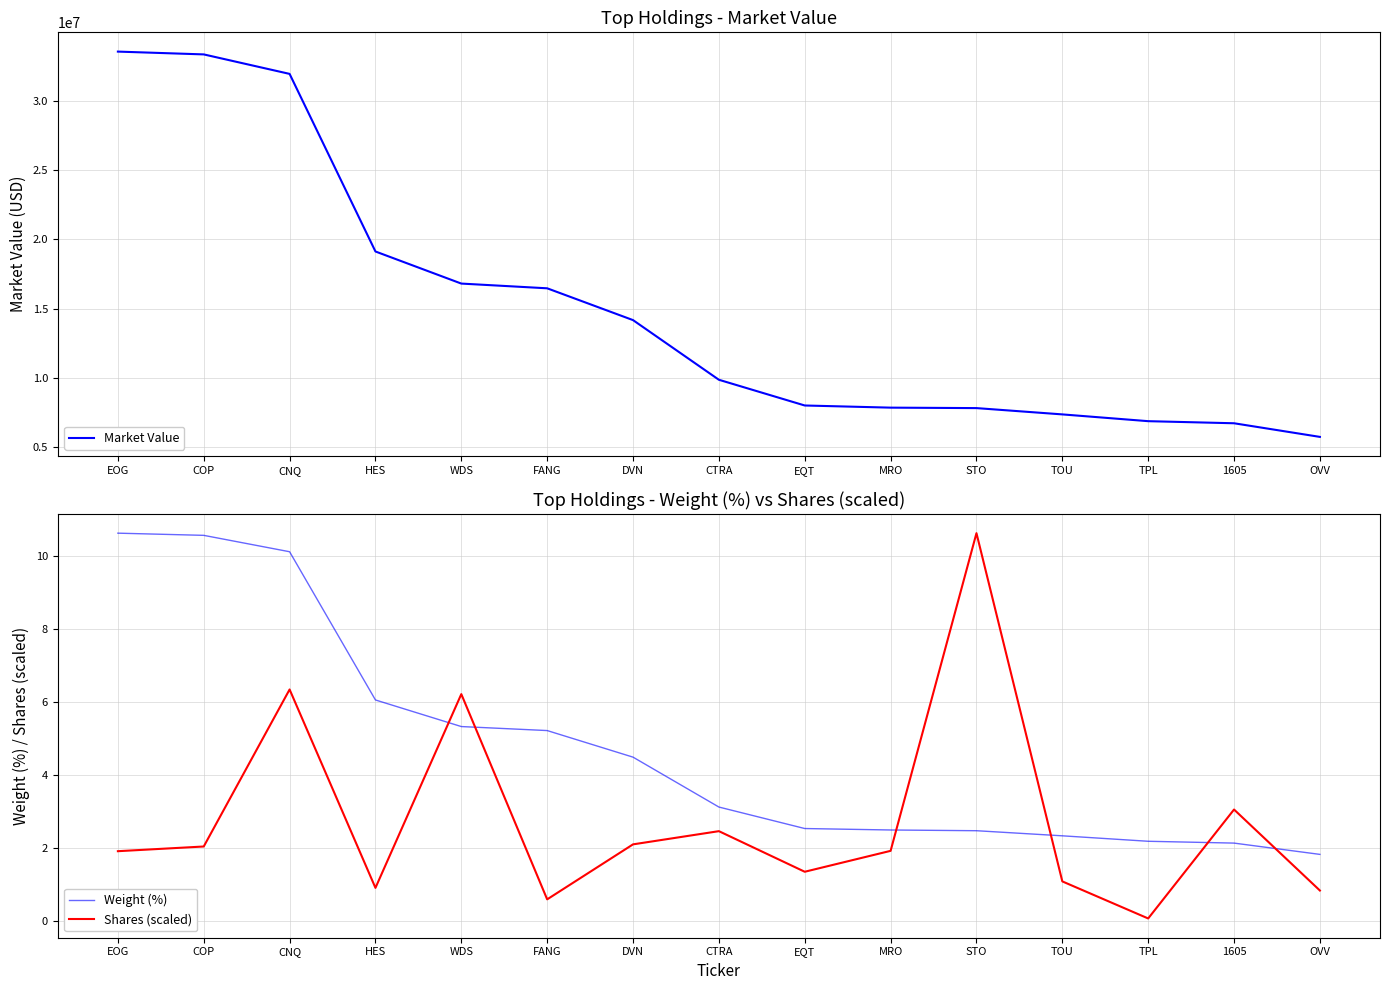

List the series in order of their peak value, highest first.

Market Value, Weight (%), Shares (scaled)